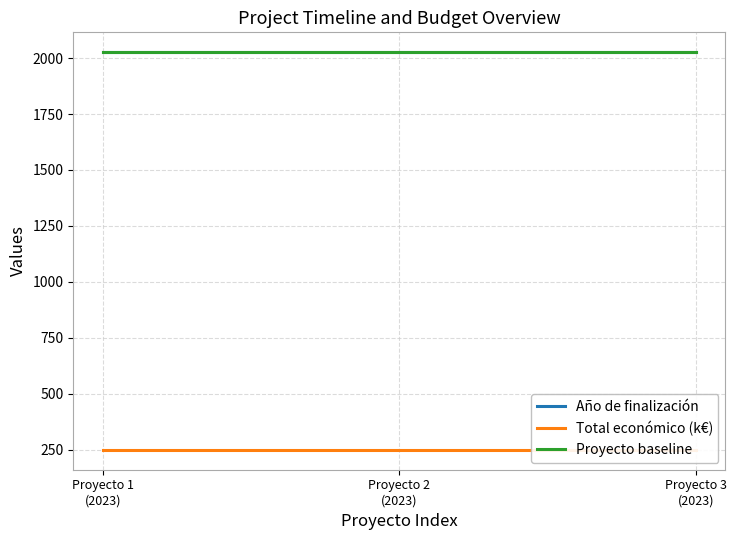

Which series has the largest total across all categories?

Año de finalización